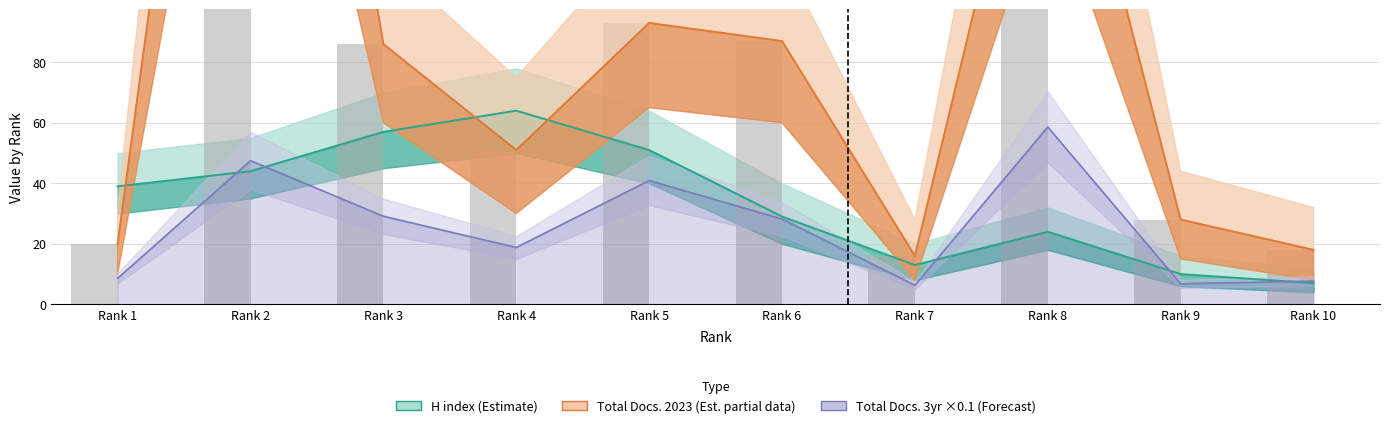

What is the difference between the maximum and minimum values?

329